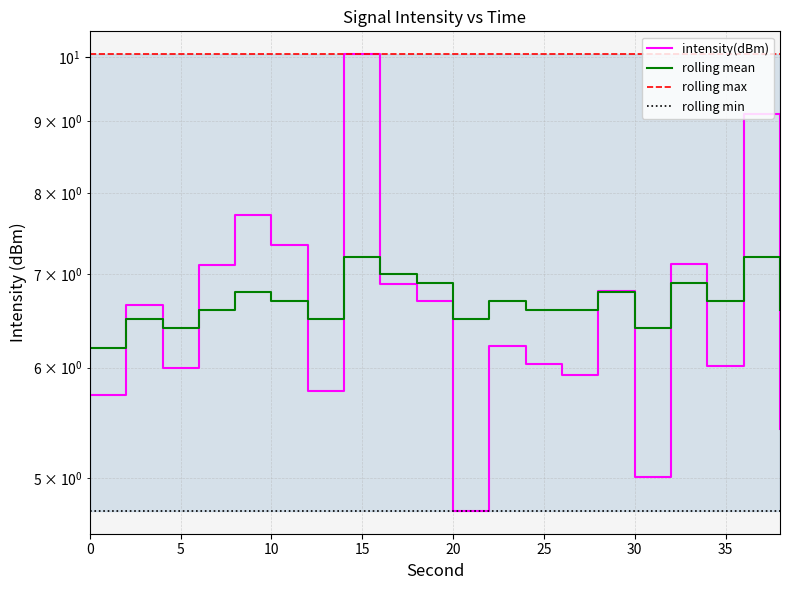

Rank the series at 15 from lowest to highest value.

rolling min, rolling mean, intensity(dBm), rolling max